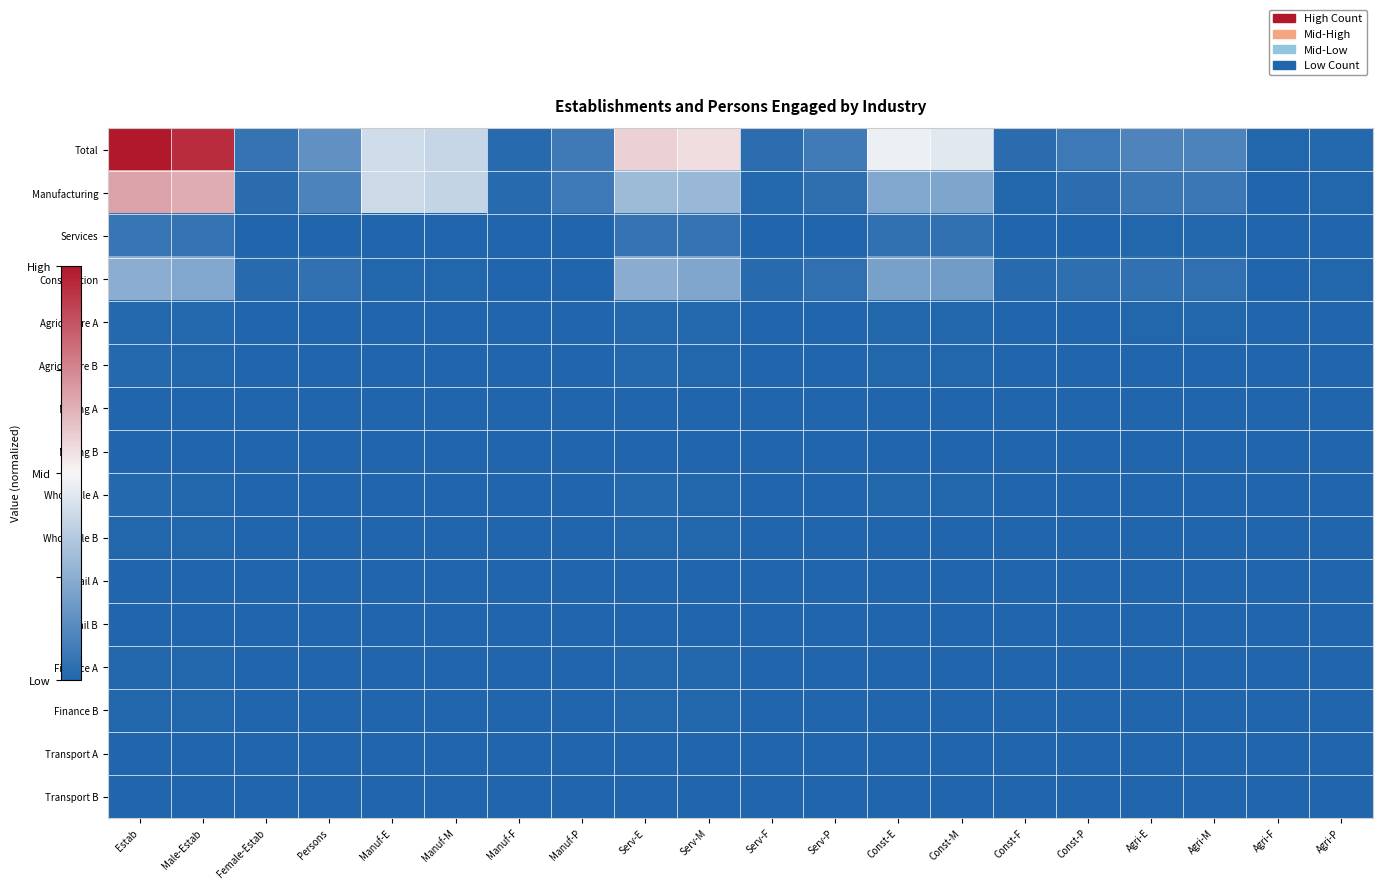

Reading left to right, transcribe all the data shown in this chart.

Total: Estab=1.0	Male-Estab=1.0	Female-Estab=0.0	Persons=0.1	Manuf-E=0.4	Manuf-M=0.4	Manuf-F=0.0	Manuf-P=0.1	Serv-E=0.6	Serv-M=0.6	Serv-F=0.0	Serv-P=0.1	Const-E=0.5	Const-M=0.5	Const-F=0.0	Const-P=0.1	Agri-E=0.1	Agri-M=0.1	Agri-F=0.0	Agri-P=0.0
Manufacturing: Estab=0.7	Male-Estab=0.7	Female-Estab=0.0	Persons=0.1	Manuf-E=0.4	Manuf-M=0.4	Manuf-F=0.0	Manuf-P=0.1	Serv-E=0.3	Serv-M=0.3	Serv-F=0.0	Serv-P=0.0	Const-E=0.2	Const-M=0.2	Const-F=0.0	Const-P=0.0	Agri-E=0.1	Agri-M=0.1	Agri-F=0.0	Agri-P=0.0
Services: Estab=0.1	Male-Estab=0.0	Female-Estab=0.0	Persons=0.0	Manuf-E=0.0	Manuf-M=0.0	Manuf-F=0.0	Manuf-P=0.0	Serv-E=0.0	Serv-M=0.0	Serv-F=0.0	Serv-P=0.0	Const-E=0.0	Const-M=0.0	Const-F=0.0	Const-P=0.0	Agri-E=0.0	Agri-M=0.0	Agri-F=0.0	Agri-P=0.0
Construction: Estab=0.2	Male-Estab=0.2	Female-Estab=0.0	Persons=0.0	Manuf-E=0.0	Manuf-M=0.0	Manuf-F=0.0	Manuf-P=0.0	Serv-E=0.2	Serv-M=0.2	Serv-F=0.0	Serv-P=0.0	Const-E=0.2	Const-M=0.2	Const-F=0.0	Const-P=0.0	Agri-E=0.0	Agri-M=0.0	Agri-F=0.0	Agri-P=0.0
Agriculture A: Estab=0.0	Male-Estab=0.0	Female-Estab=0.0	Persons=0.0	Manuf-E=0.0	Manuf-M=0.0	Manuf-F=0.0	Manuf-P=0.0	Serv-E=0.0	Serv-M=0.0	Serv-F=0.0	Serv-P=0.0	Const-E=0.0	Const-M=0.0	Const-F=0.0	Const-P=0.0	Agri-E=0.0	Agri-M=0.0	Agri-F=0.0	Agri-P=0.0
Agriculture B: Estab=0.0	Male-Estab=0.0	Female-Estab=0.0	Persons=0.0	Manuf-E=0.0	Manuf-M=0.0	Manuf-F=0.0	Manuf-P=0.0	Serv-E=0.0	Serv-M=0.0	Serv-F=0.0	Serv-P=0.0	Const-E=0.0	Const-M=0.0	Const-F=0.0	Const-P=0.0	Agri-E=0.0	Agri-M=0.0	Agri-F=0.0	Agri-P=0.0
Mining A: Estab=0.0	Male-Estab=0.0	Female-Estab=0.0	Persons=0.0	Manuf-E=0.0	Manuf-M=0.0	Manuf-F=0.0	Manuf-P=0.0	Serv-E=0.0	Serv-M=0.0	Serv-F=0.0	Serv-P=0.0	Const-E=0.0	Const-M=0.0	Const-F=0.0	Const-P=0.0	Agri-E=0.0	Agri-M=0.0	Agri-F=0.0	Agri-P=0.0
Mining B: Estab=0.0	Male-Estab=0.0	Female-Estab=0.0	Persons=0.0	Manuf-E=0.0	Manuf-M=0.0	Manuf-F=0.0	Manuf-P=0.0	Serv-E=0.0	Serv-M=0.0	Serv-F=0.0	Serv-P=0.0	Const-E=0.0	Const-M=0.0	Const-F=0.0	Const-P=0.0	Agri-E=0.0	Agri-M=0.0	Agri-F=0.0	Agri-P=0.0
Wholesale A: Estab=0.0	Male-Estab=0.0	Female-Estab=0.0	Persons=0.0	Manuf-E=0.0	Manuf-M=0.0	Manuf-F=0.0	Manuf-P=0.0	Serv-E=0.0	Serv-M=0.0	Serv-F=0.0	Serv-P=0.0	Const-E=0.0	Const-M=0.0	Const-F=0.0	Const-P=0.0	Agri-E=0.0	Agri-M=0.0	Agri-F=0.0	Agri-P=0.0
Wholesale B: Estab=0.0	Male-Estab=0.0	Female-Estab=0.0	Persons=0.0	Manuf-E=0.0	Manuf-M=0.0	Manuf-F=0.0	Manuf-P=0.0	Serv-E=0.0	Serv-M=0.0	Serv-F=0.0	Serv-P=0.0	Const-E=0.0	Const-M=0.0	Const-F=0.0	Const-P=0.0	Agri-E=0.0	Agri-M=0.0	Agri-F=0.0	Agri-P=0.0
Retail A: Estab=0.0	Male-Estab=0.0	Female-Estab=0.0	Persons=0.0	Manuf-E=0.0	Manuf-M=0.0	Manuf-F=0.0	Manuf-P=0.0	Serv-E=0.0	Serv-M=0.0	Serv-F=0.0	Serv-P=0.0	Const-E=0.0	Const-M=0.0	Const-F=0.0	Const-P=0.0	Agri-E=0.0	Agri-M=0.0	Agri-F=0.0	Agri-P=0.0
Retail B: Estab=0.0	Male-Estab=0.0	Female-Estab=0.0	Persons=0.0	Manuf-E=0.0	Manuf-M=0.0	Manuf-F=0.0	Manuf-P=0.0	Serv-E=0.0	Serv-M=0.0	Serv-F=0.0	Serv-P=0.0	Const-E=0.0	Const-M=0.0	Const-F=0.0	Const-P=0.0	Agri-E=0.0	Agri-M=0.0	Agri-F=0.0	Agri-P=0.0
Finance A: Estab=0.0	Male-Estab=0.0	Female-Estab=0.0	Persons=0.0	Manuf-E=0.0	Manuf-M=0.0	Manuf-F=0.0	Manuf-P=0.0	Serv-E=0.0	Serv-M=0.0	Serv-F=0.0	Serv-P=0.0	Const-E=0.0	Const-M=0.0	Const-F=0.0	Const-P=0.0	Agri-E=0.0	Agri-M=0.0	Agri-F=0.0	Agri-P=0.0
Finance B: Estab=0.0	Male-Estab=0.0	Female-Estab=0.0	Persons=0.0	Manuf-E=0.0	Manuf-M=0.0	Manuf-F=0.0	Manuf-P=0.0	Serv-E=0.0	Serv-M=0.0	Serv-F=0.0	Serv-P=0.0	Const-E=0.0	Const-M=0.0	Const-F=0.0	Const-P=0.0	Agri-E=0.0	Agri-M=0.0	Agri-F=0.0	Agri-P=0.0
Transport A: Estab=0.0	Male-Estab=0.0	Female-Estab=0.0	Persons=0.0	Manuf-E=0.0	Manuf-M=0.0	Manuf-F=0.0	Manuf-P=0.0	Serv-E=0.0	Serv-M=0.0	Serv-F=0.0	Serv-P=0.0	Const-E=0.0	Const-M=0.0	Const-F=0.0	Const-P=0.0	Agri-E=0.0	Agri-M=0.0	Agri-F=0.0	Agri-P=0.0
Transport B: Estab=0.0	Male-Estab=0.0	Female-Estab=0.0	Persons=0.0	Manuf-E=0.0	Manuf-M=0.0	Manuf-F=0.0	Manuf-P=0.0	Serv-E=0.0	Serv-M=0.0	Serv-F=0.0	Serv-P=0.0	Const-E=0.0	Const-M=0.0	Const-F=0.0	Const-P=0.0	Agri-E=0.0	Agri-M=0.0	Agri-F=0.0	Agri-P=0.0